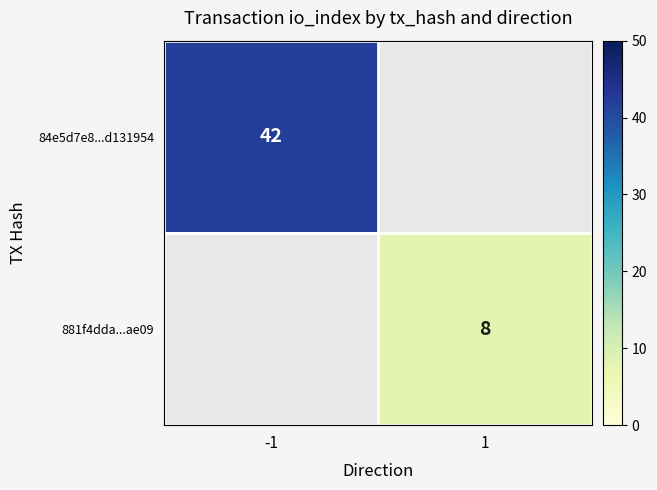

Is it true that 881f4dda...ae09 equals 8 at 1?

True